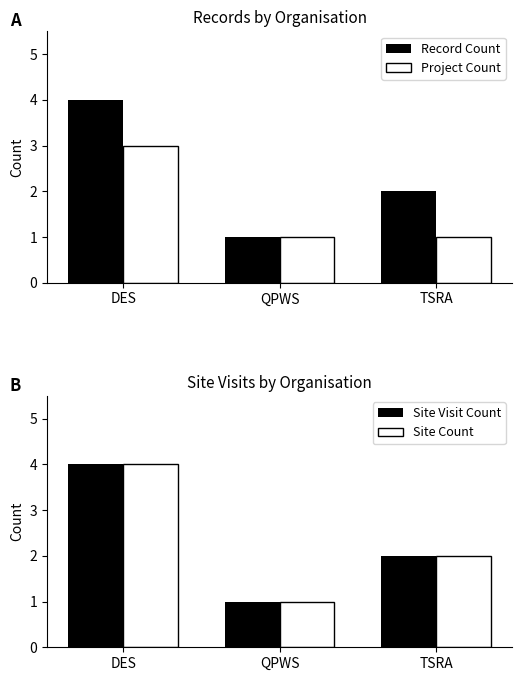

At which label does Site Visit Count first exceed 2?

DES